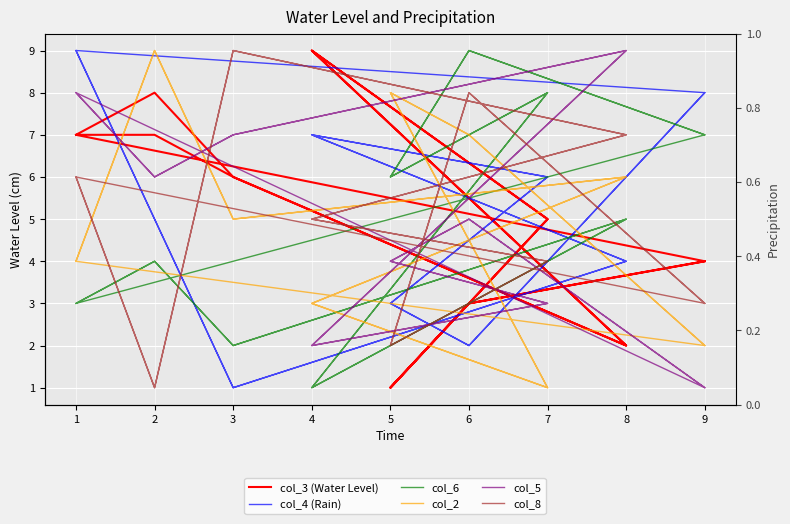

True or false: col_4 (Rain) has more than 1 interior local peaks.

True